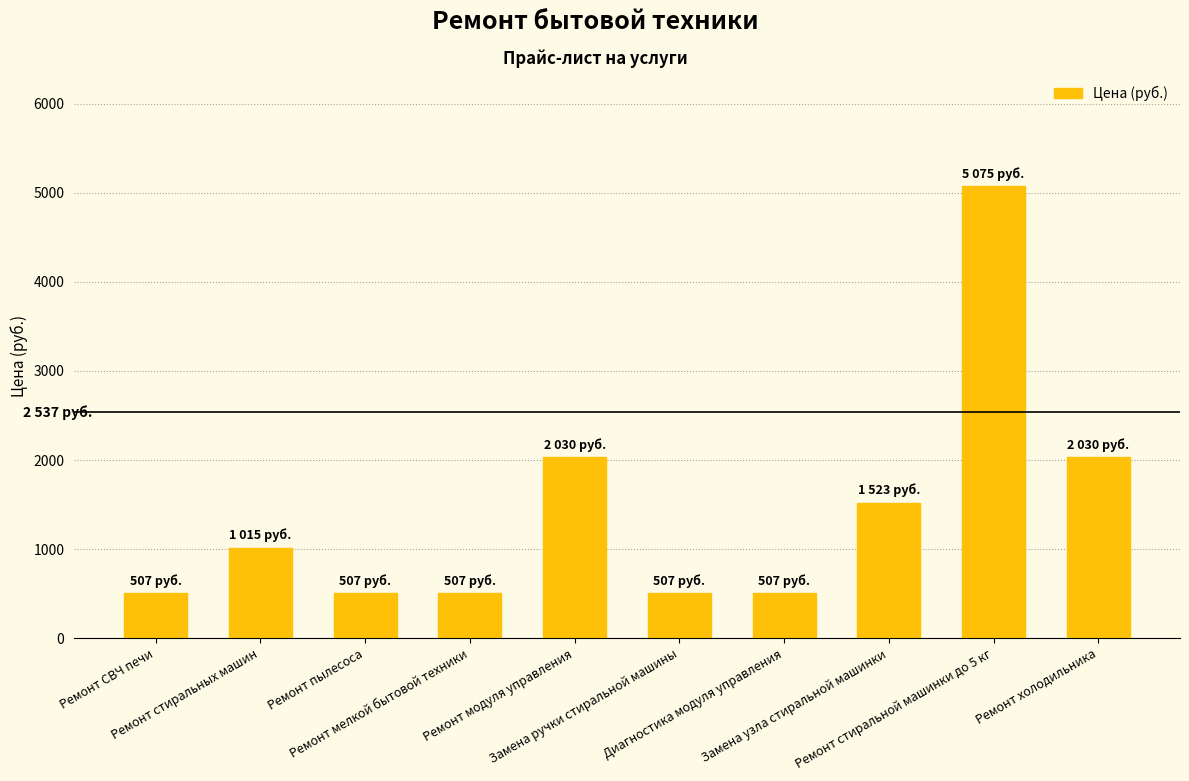

What position from the right is Диагностика модуля управления?

4